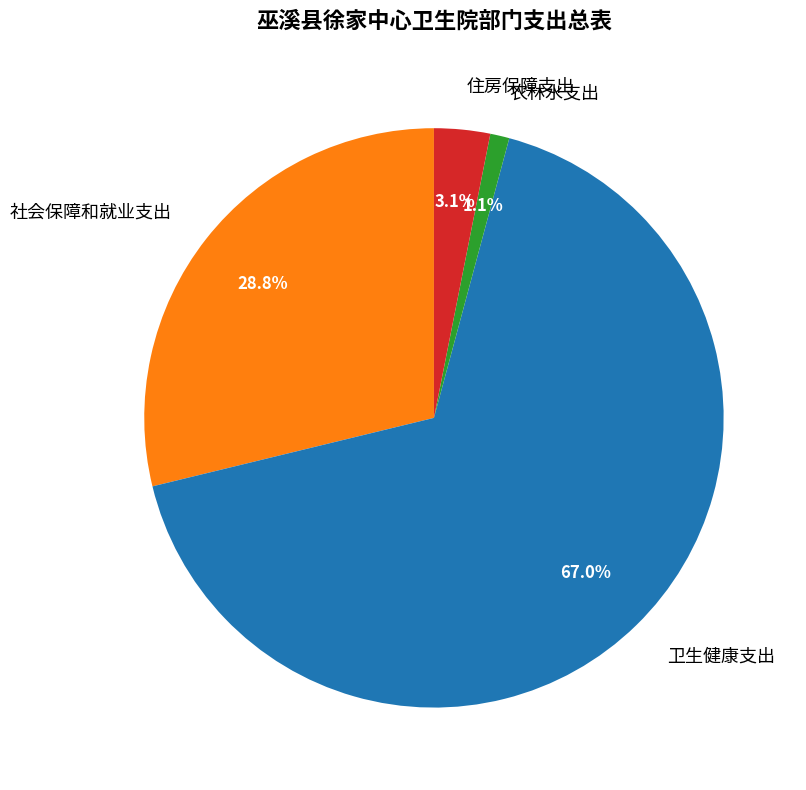

What percentage do 农林水支出 and 社会保障和就业支出 together represent?

29.9%